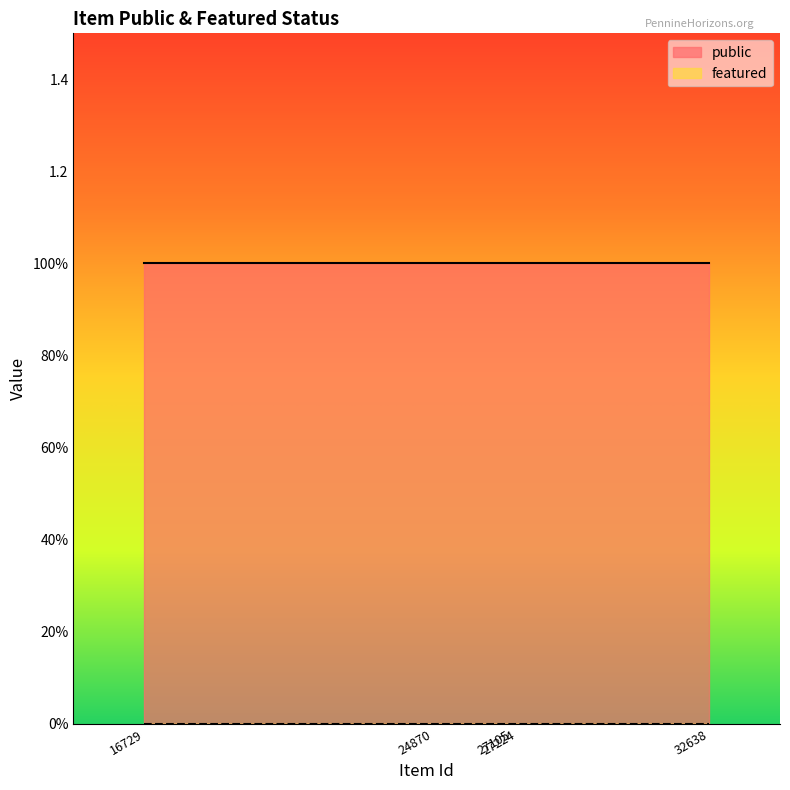

Rank the series by their maximum value, from highest to lowest.

public, featured